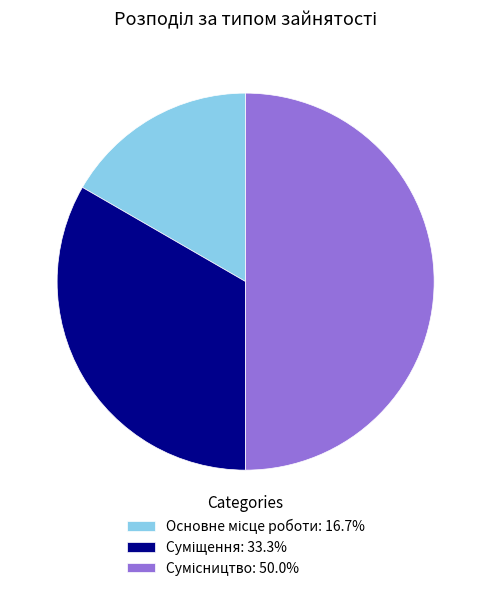

Count the number of slices in the pie.

3